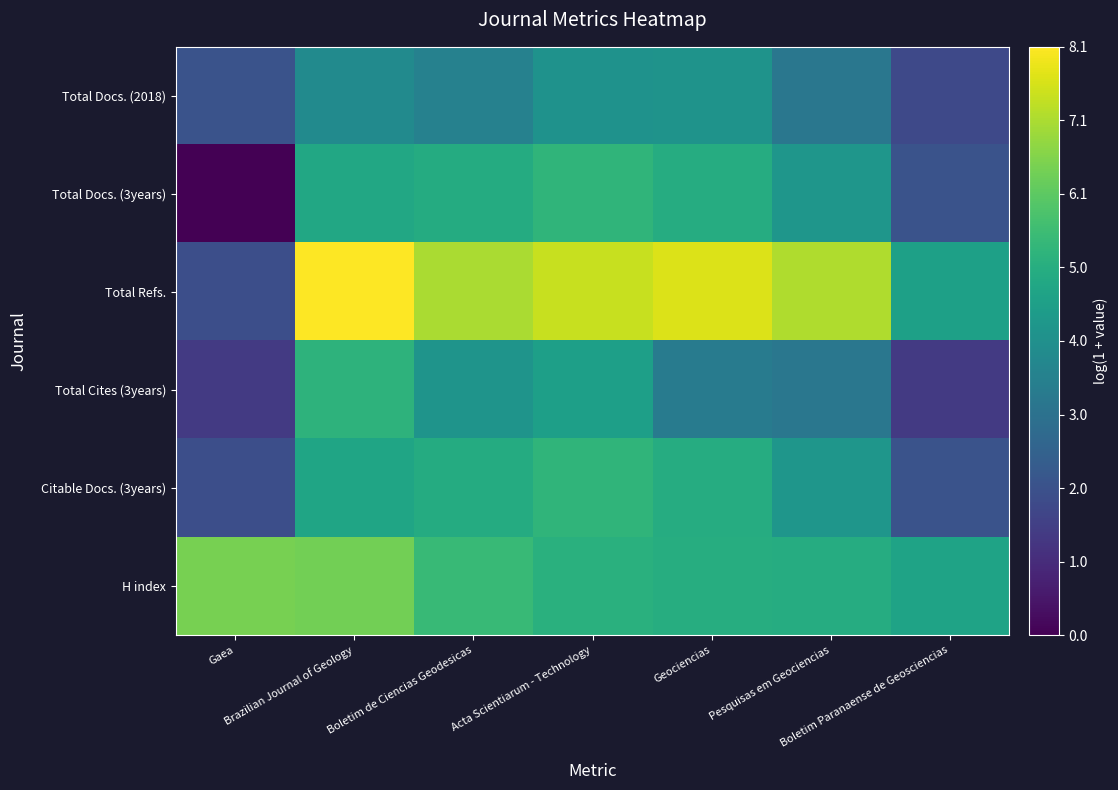

Reading right to left, extract all data points from this chart.

Total Docs. (2018): Boletim Paranaense de Geosciencias=1.8	Pesquisas em Geociencias=3.2	Geociencias=4.2	Acta Scientiarum - Technology=4.1	Boletim de Ciencias Geodesicas=3.6	Brazilian Journal of Geology=3.9	Gaea=2.1
Total Docs. (3years): Boletim Paranaense de Geosciencias=2.1	Pesquisas em Geociencias=4.2	Geociencias=5.0	Acta Scientiarum - Technology=5.3	Boletim de Ciencias Geodesicas=5.0	Brazilian Journal of Geology=4.8	Gaea=0.0
Total Refs.: Boletim Paranaense de Geosciencias=4.6	Pesquisas em Geociencias=7.1	Geociencias=7.6	Acta Scientiarum - Technology=7.4	Boletim de Ciencias Geodesicas=7.0	Brazilian Journal of Geology=8.1	Gaea=1.9
Total Cites (3years): Boletim Paranaense de Geosciencias=1.4	Pesquisas em Geociencias=3.2	Geociencias=3.4	Acta Scientiarum - Technology=4.6	Boletim de Ciencias Geodesicas=4.2	Brazilian Journal of Geology=5.2	Gaea=1.4
Citable Docs. (3years): Boletim Paranaense de Geosciencias=2.1	Pesquisas em Geociencias=4.2	Geociencias=5.0	Acta Scientiarum - Technology=5.3	Boletim de Ciencias Geodesicas=5.0	Brazilian Journal of Geology=4.7	Gaea=1.9
H index: Boletim Paranaense de Geosciencias=4.7	Pesquisas em Geociencias=5.0	Geociencias=5.0	Acta Scientiarum - Technology=5.1	Boletim de Ciencias Geodesicas=5.4	Brazilian Journal of Geology=6.4	Gaea=6.4